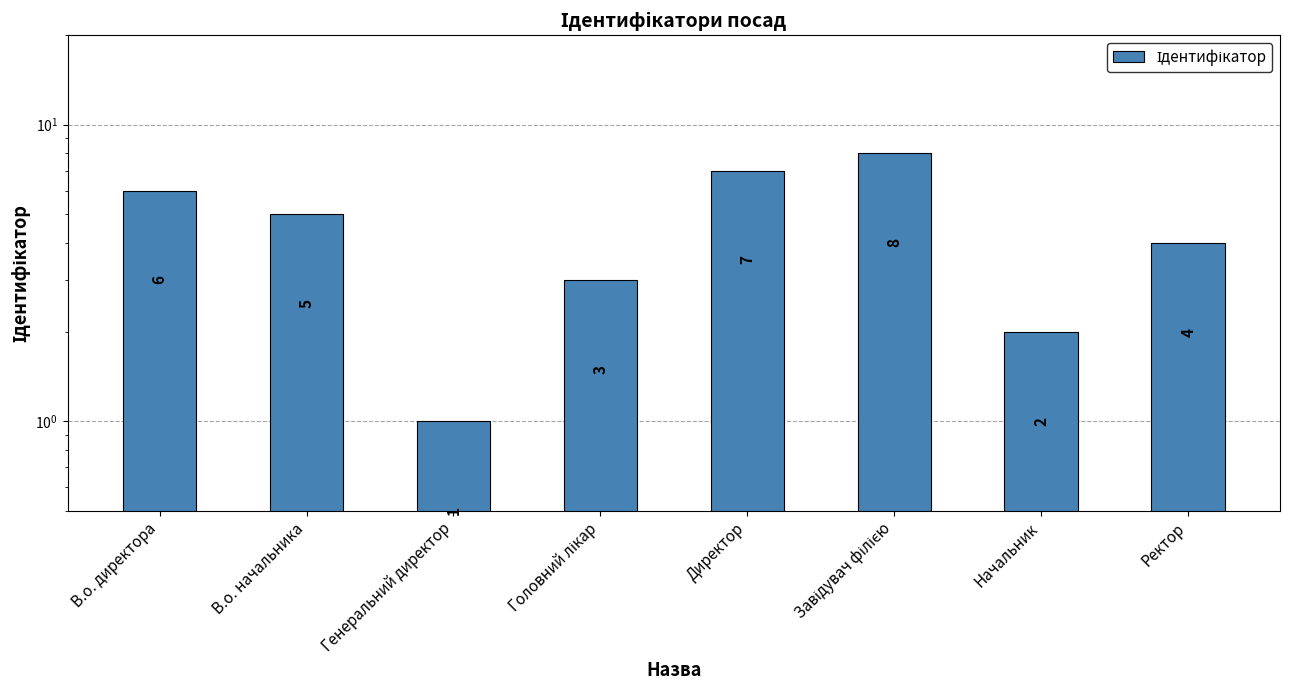

What value does the data have at Начальник?

2